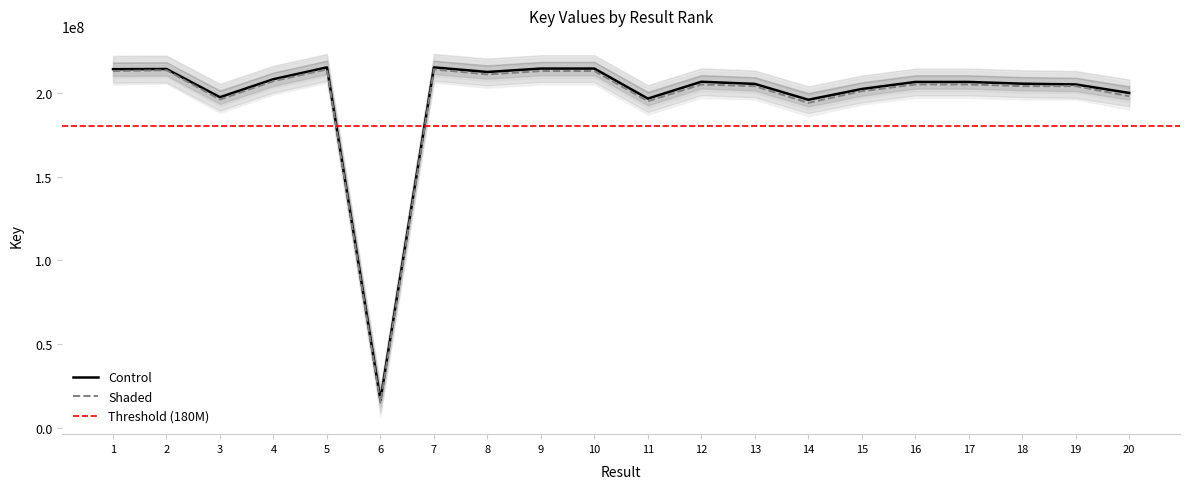

Rank the series by their average value, from highest to lowest.

Control, Shaded